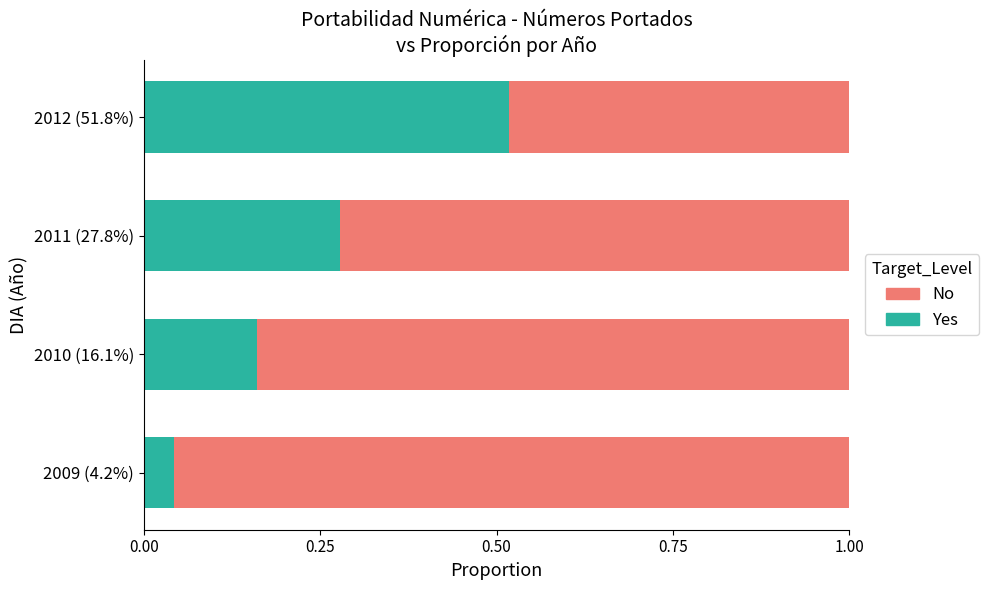

Where is Yes nearest to the value 0?

2009 (4.2%)